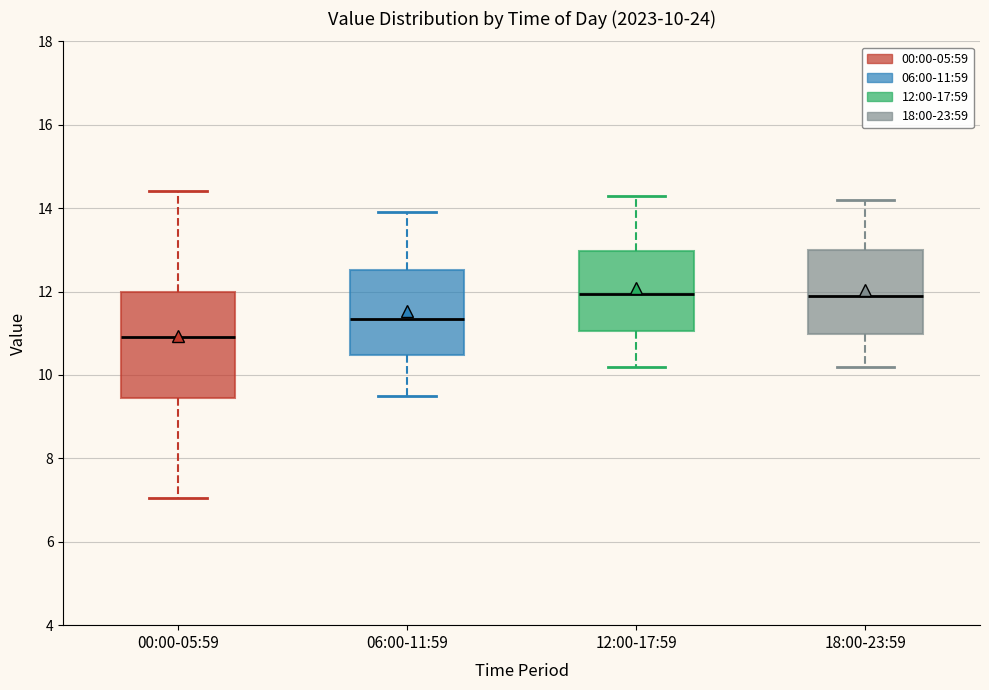

Comparing the boxes themselves (not the whiskers), which one is the tallest?

00:00-05:59